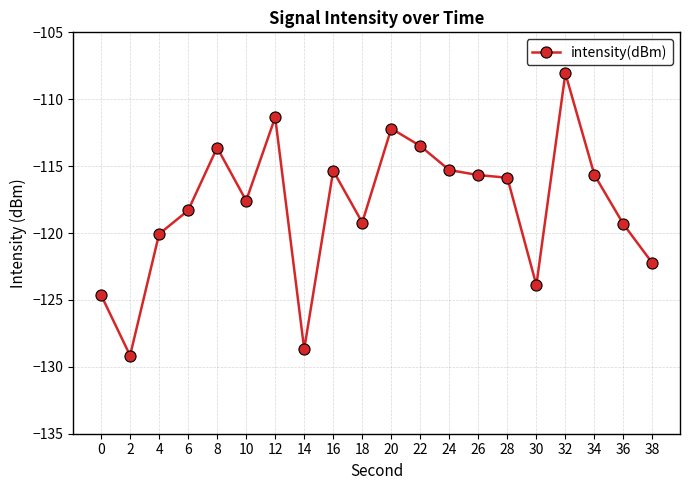

How many lines are shown in the chart?

1